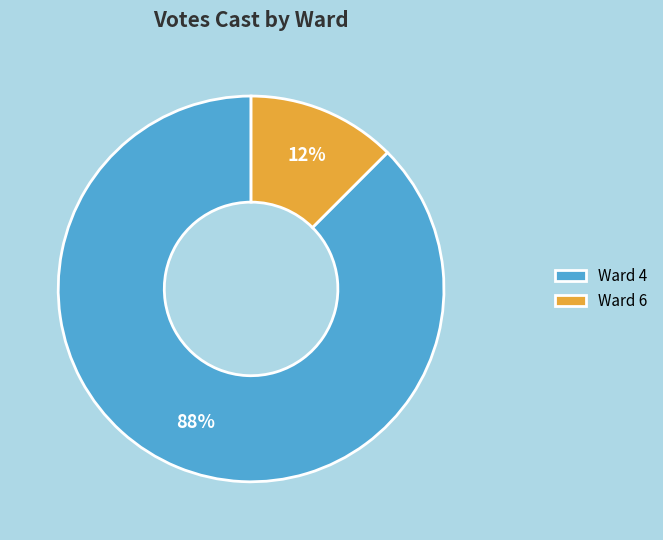

Is it true that Ward 6 is 12% of the pie?

True